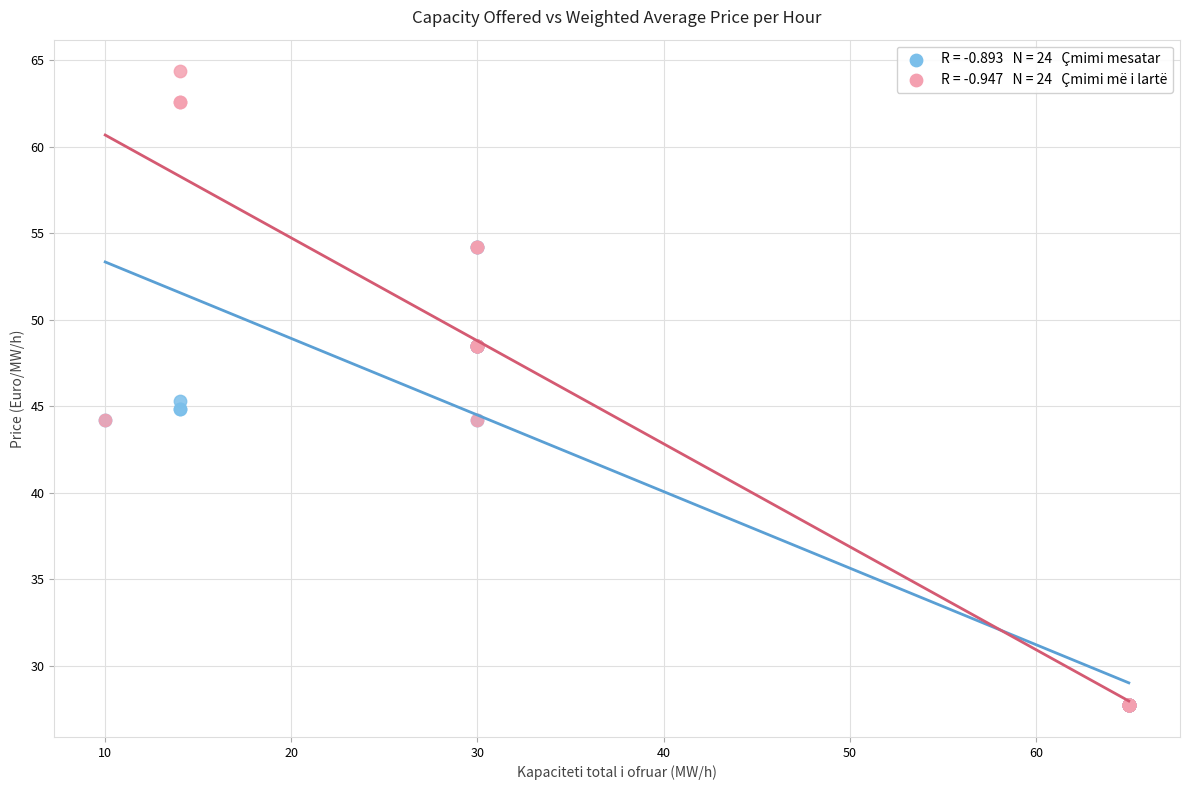

Across all series, what Y value is closest to 46?

45.3